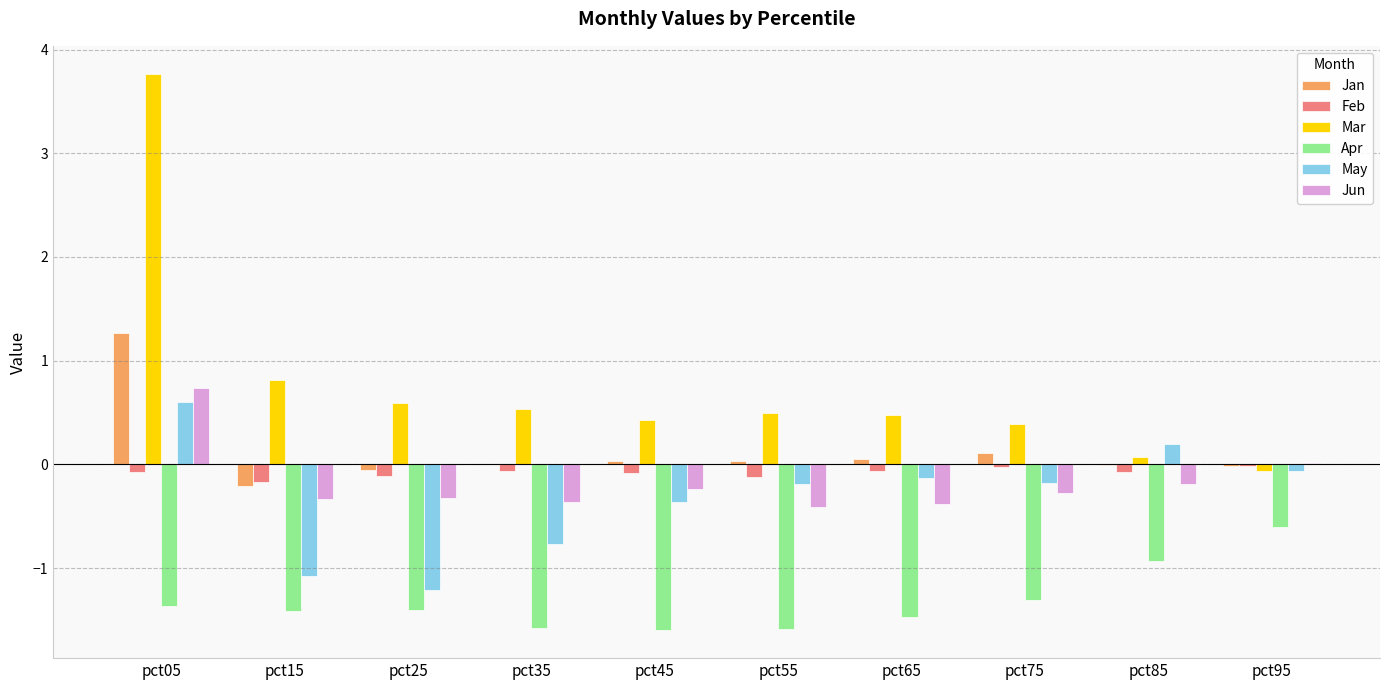

What is the sum of all Jun values?

-1.8